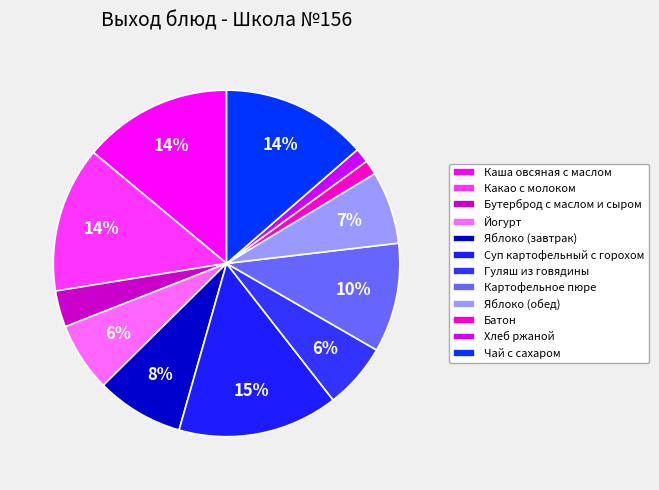

How many segments does this pie chart have?

12